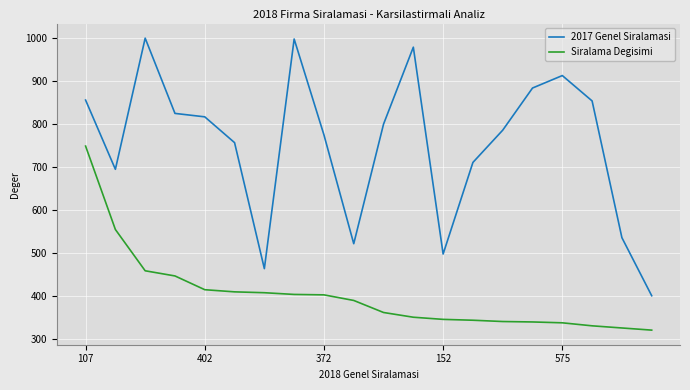

Which series has the largest total across all categories?

2017 Genel Siralamasi